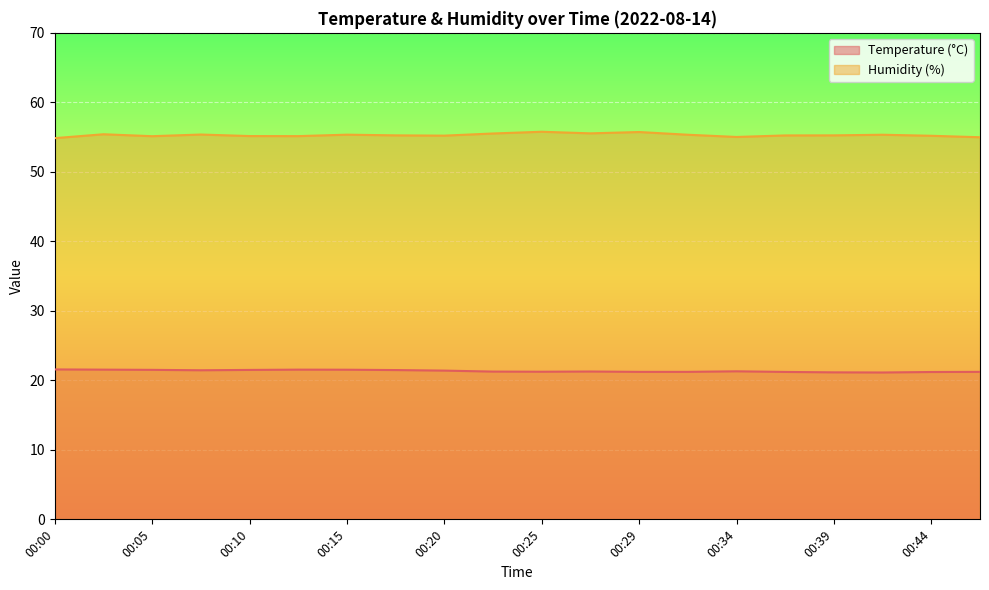

Between 00:17 and 00:39, which series saw the biggest shift?

Temperature (°C)